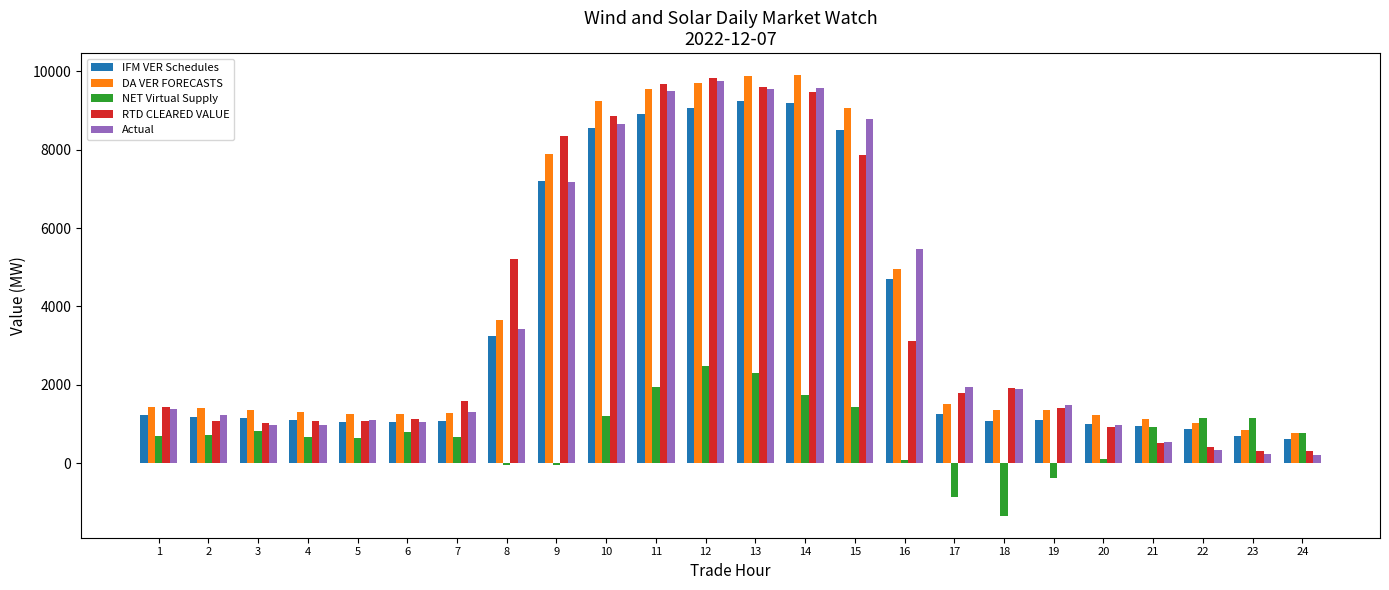

What is the highest value of the IFM VER Schedules series?

9249.4